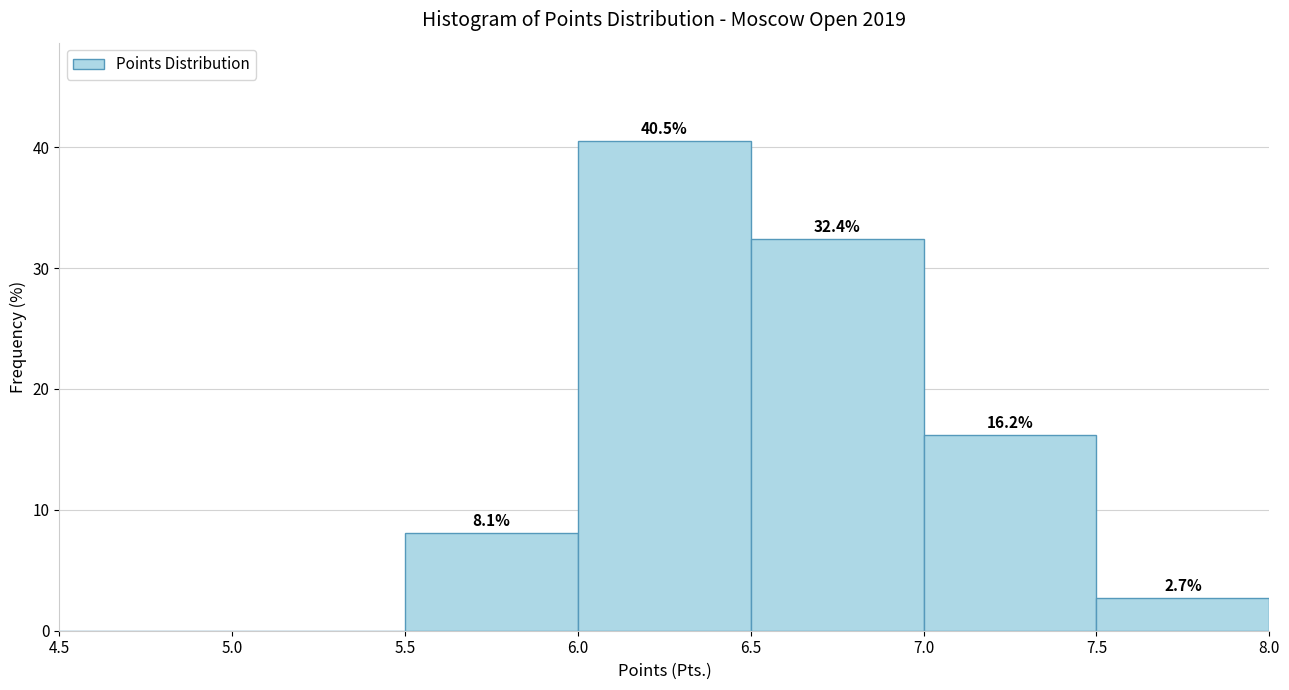

Over which range of the x-axis is the bar tallest?

6.0 to 6.5